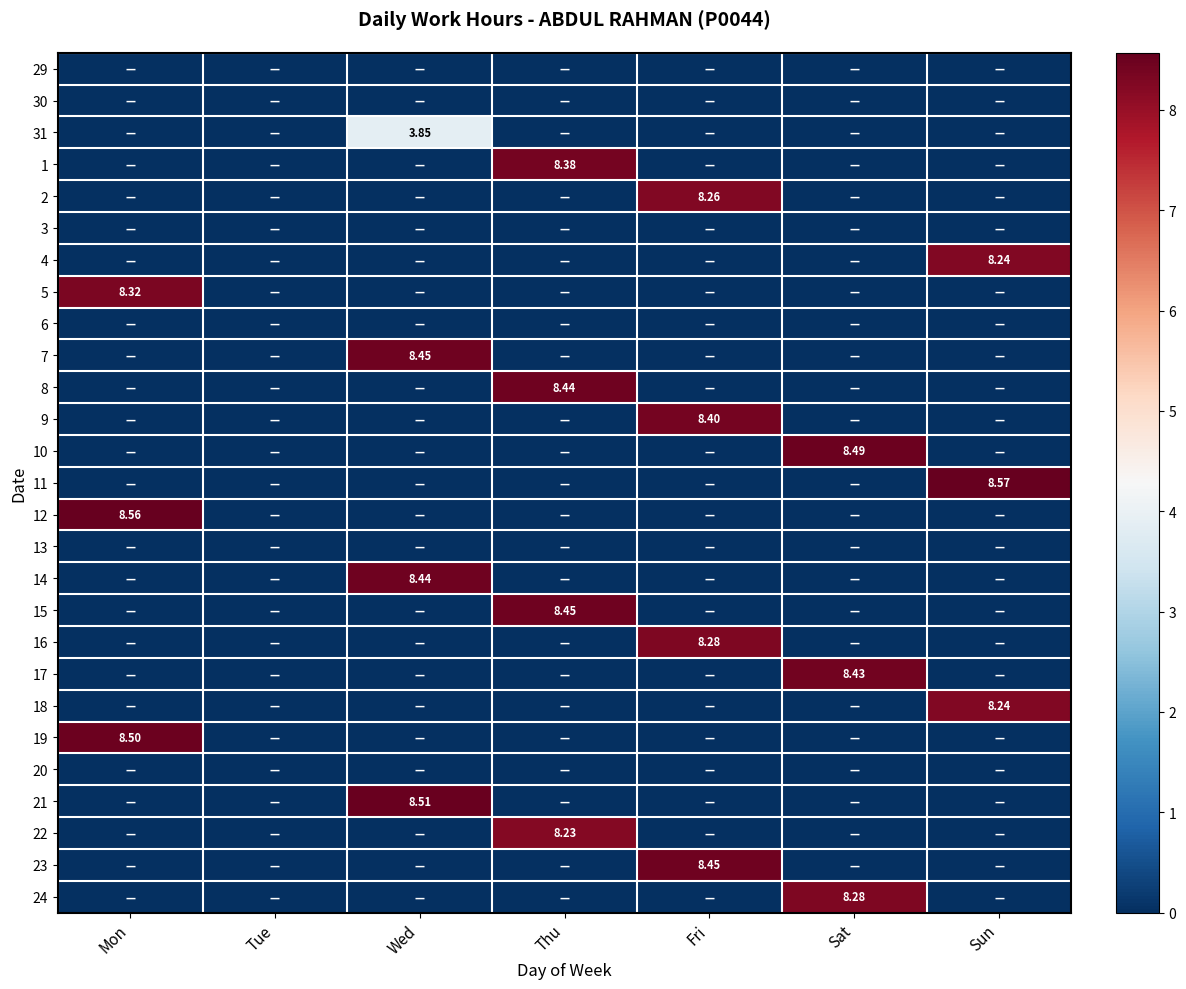

The value of 5 at Sat is -3.1. True or false?

False